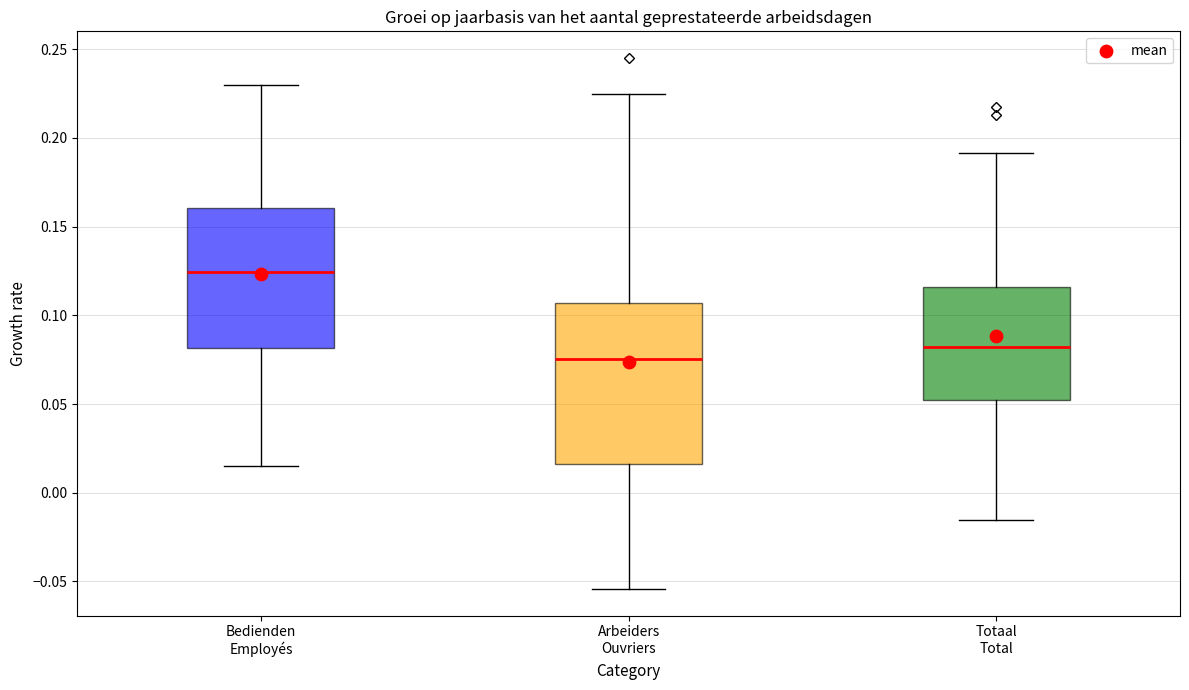

Where does the lower whisker of the box for Bedienden Employés end on the y-axis? The values are not printed on the chart, so give them approximately, as read against the axis.

0.015